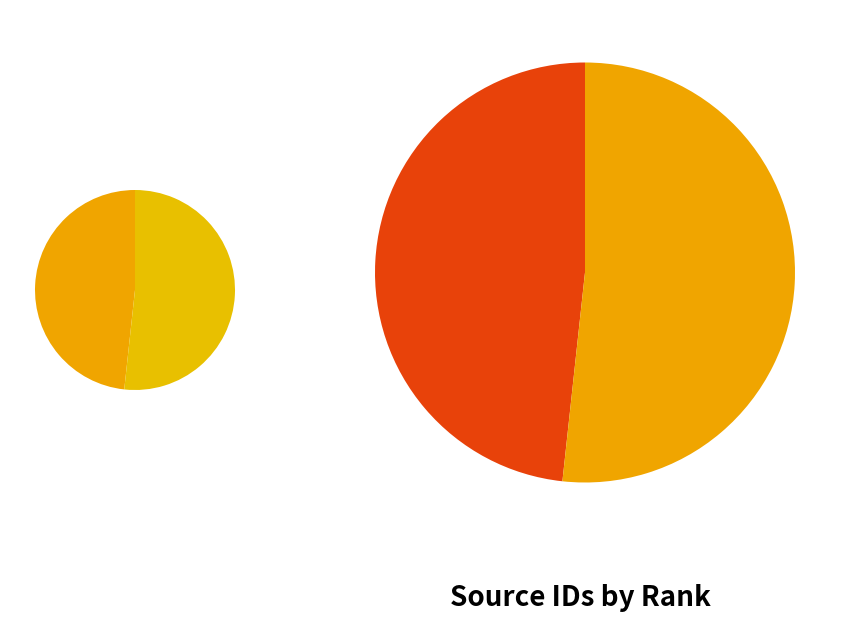

Rank the categories by value from lowest to highest.

1, 2